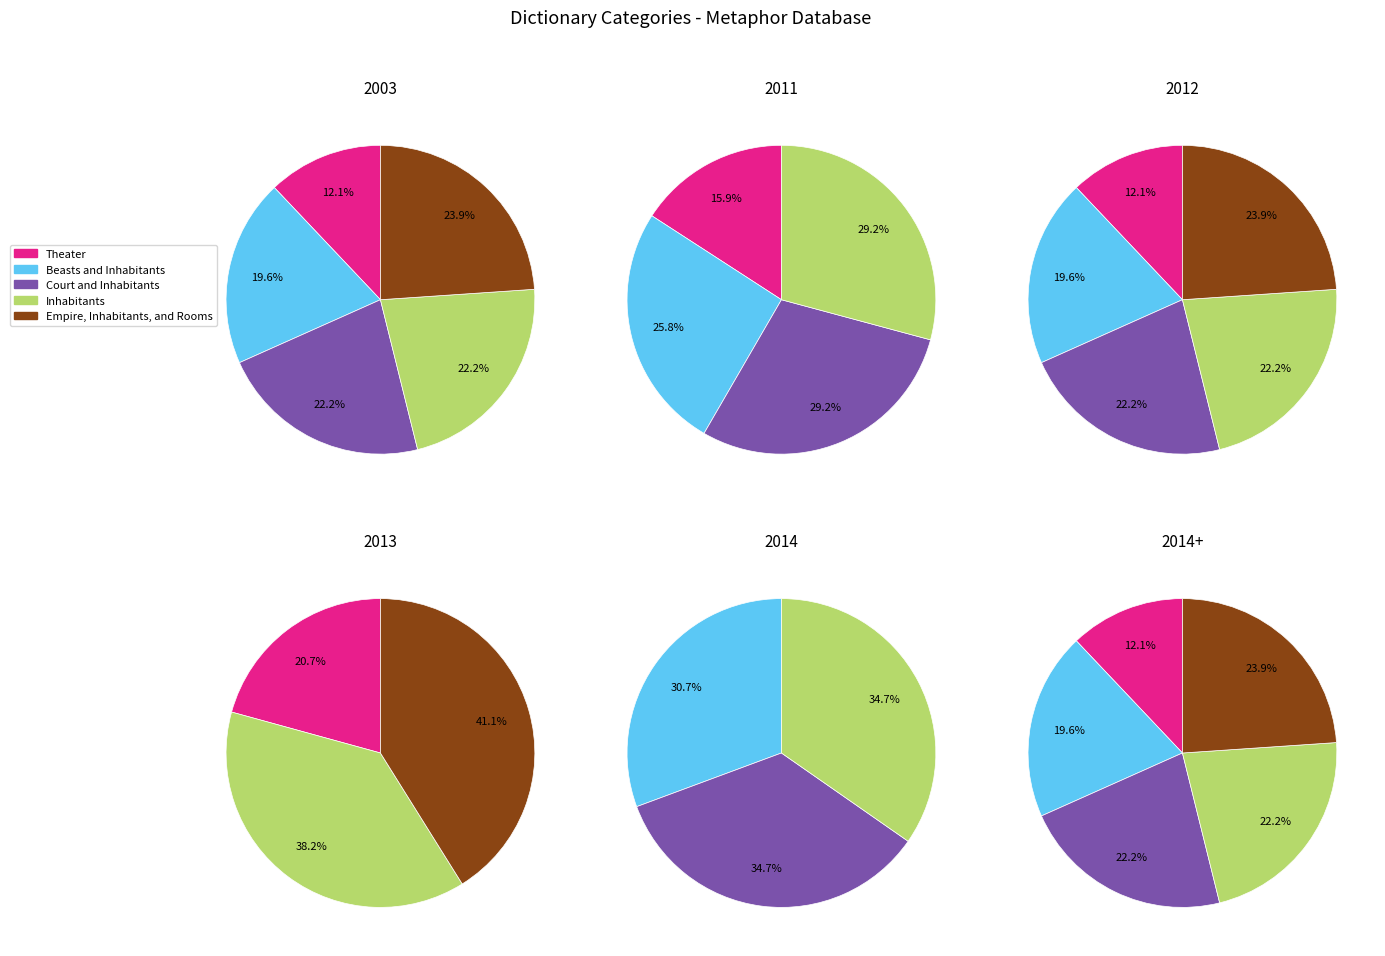

What percentage is the Theater slice, to the nearest percent?

12%